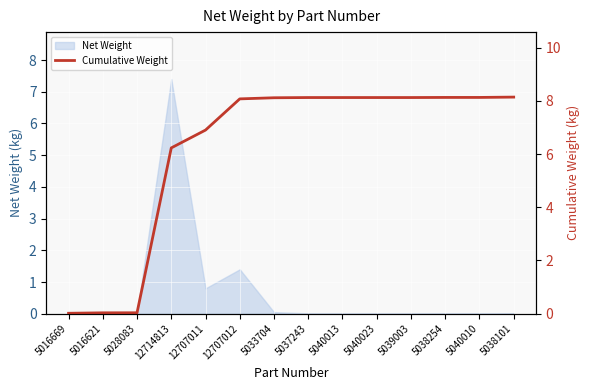

What is the difference between the maximum and minimum values?

8.1